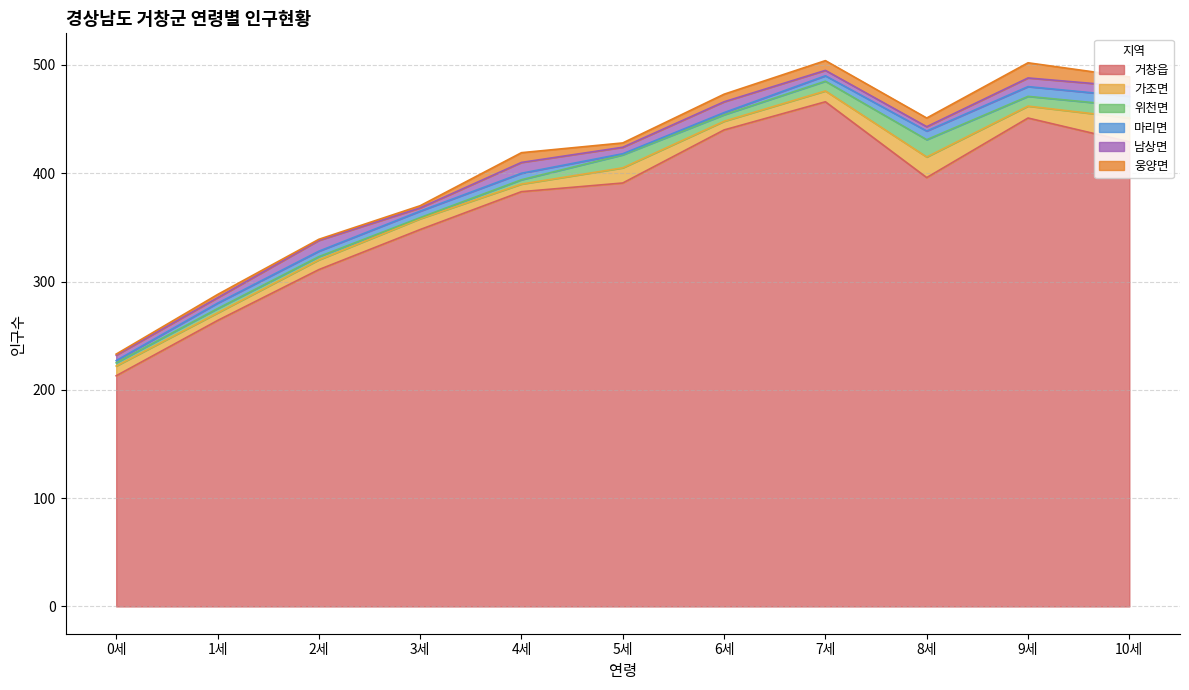

Reading left to right, what are all the values shown in this chart?

거창읍: 213	264	311	348	383	391	440	466	396	451	429
가조면: 9	7	9	10	7	14	8	10	19	11	22
위천면: 3	4	3	1	4	12	6	9	16	9	11
마리면: 2	5	5	6	6	1	2	5	8	9	9
남상면: 5	5	10	3	10	6	10	5	4	8	9
웅양면: 1	3	1	2	9	4	7	9	8	14	9